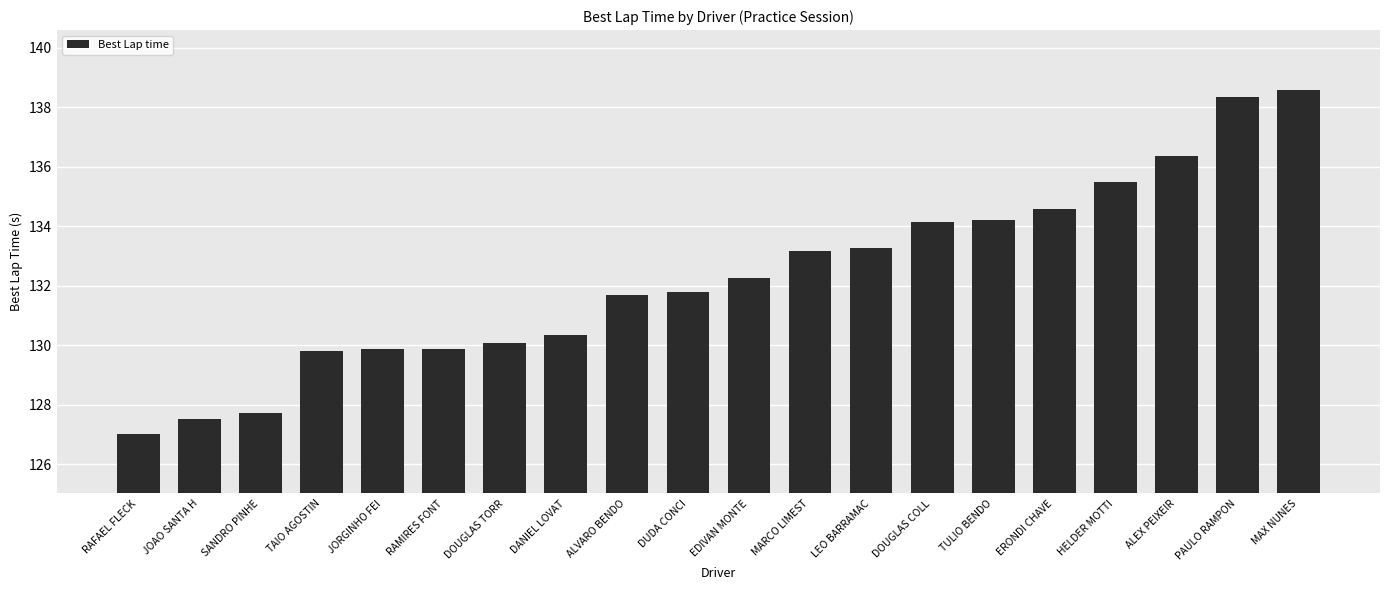

Which category has the highest value across all series?

MAX NUNES